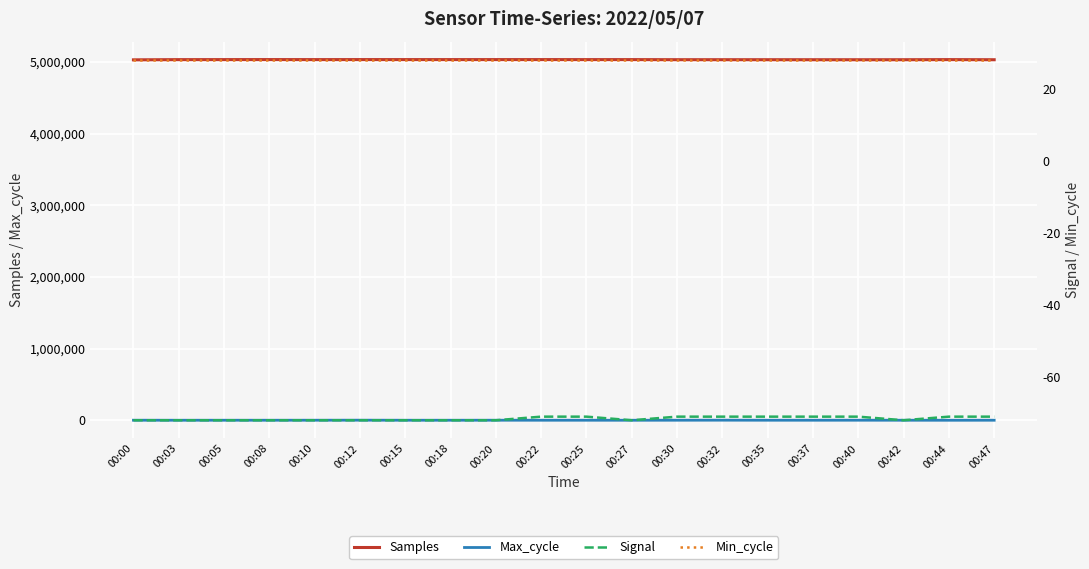

Is the value of Min_cycle at 00:32 greater than the value of Max_cycle at 00:37?

No